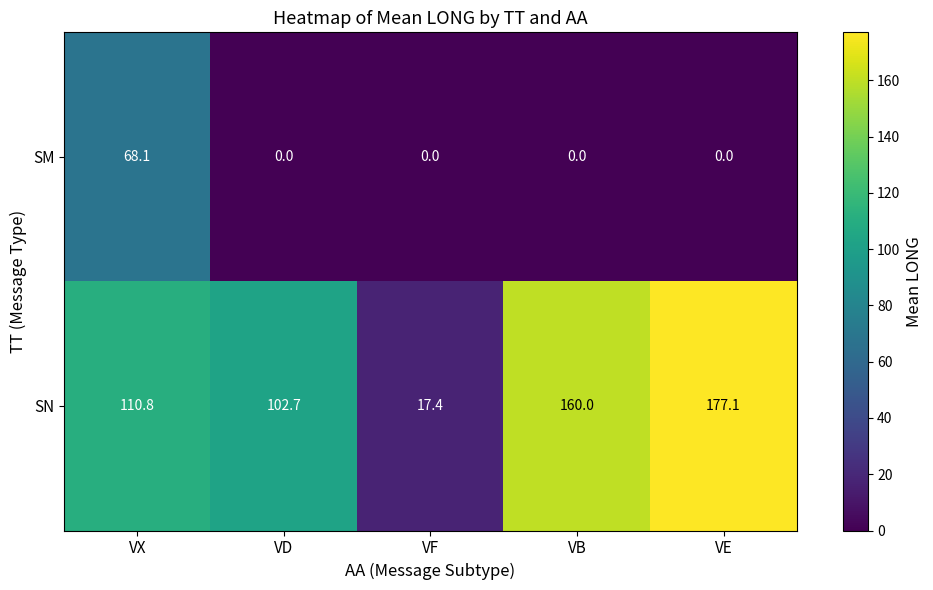

How many series are shown in this chart?

2